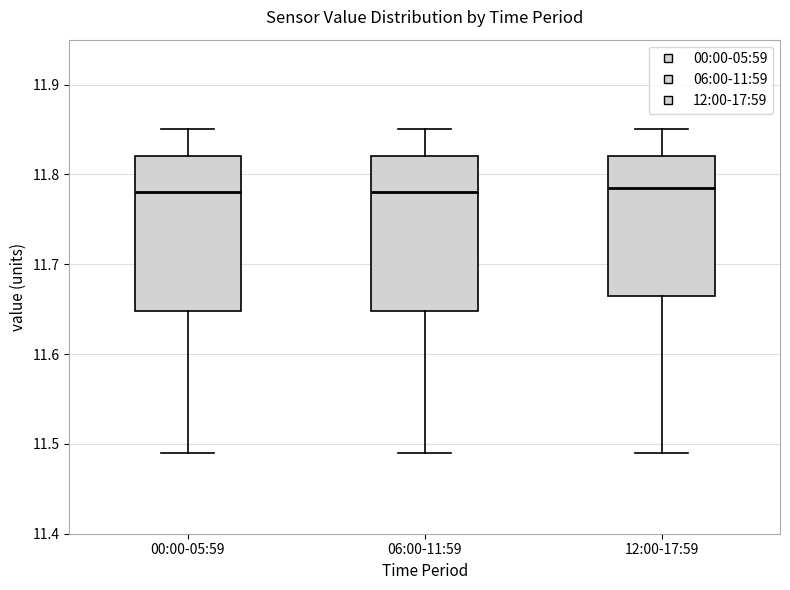

Where does the lower whisker of the box for 12:00-17:59 end on the y-axis? The values are not printed on the chart, so give them approximately, as read against the axis.

11.49